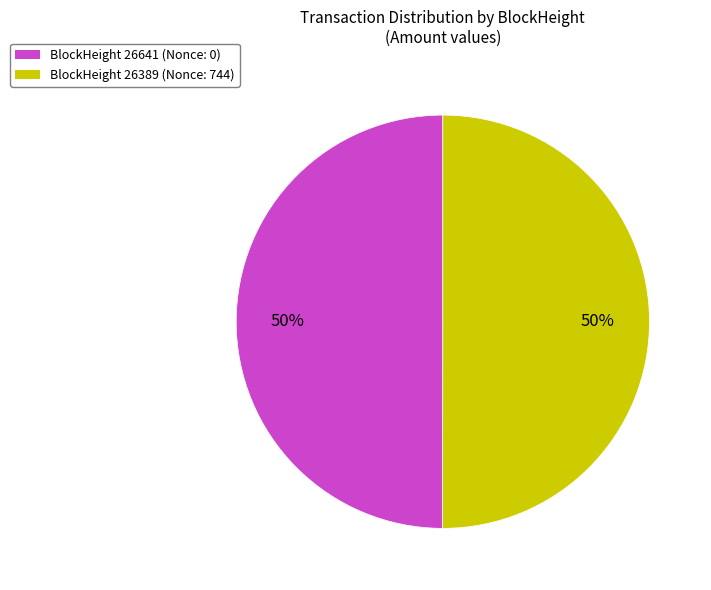

What percentage is the BlockHeight 26641 (Nonce: 0) slice, to the nearest percent?

50%